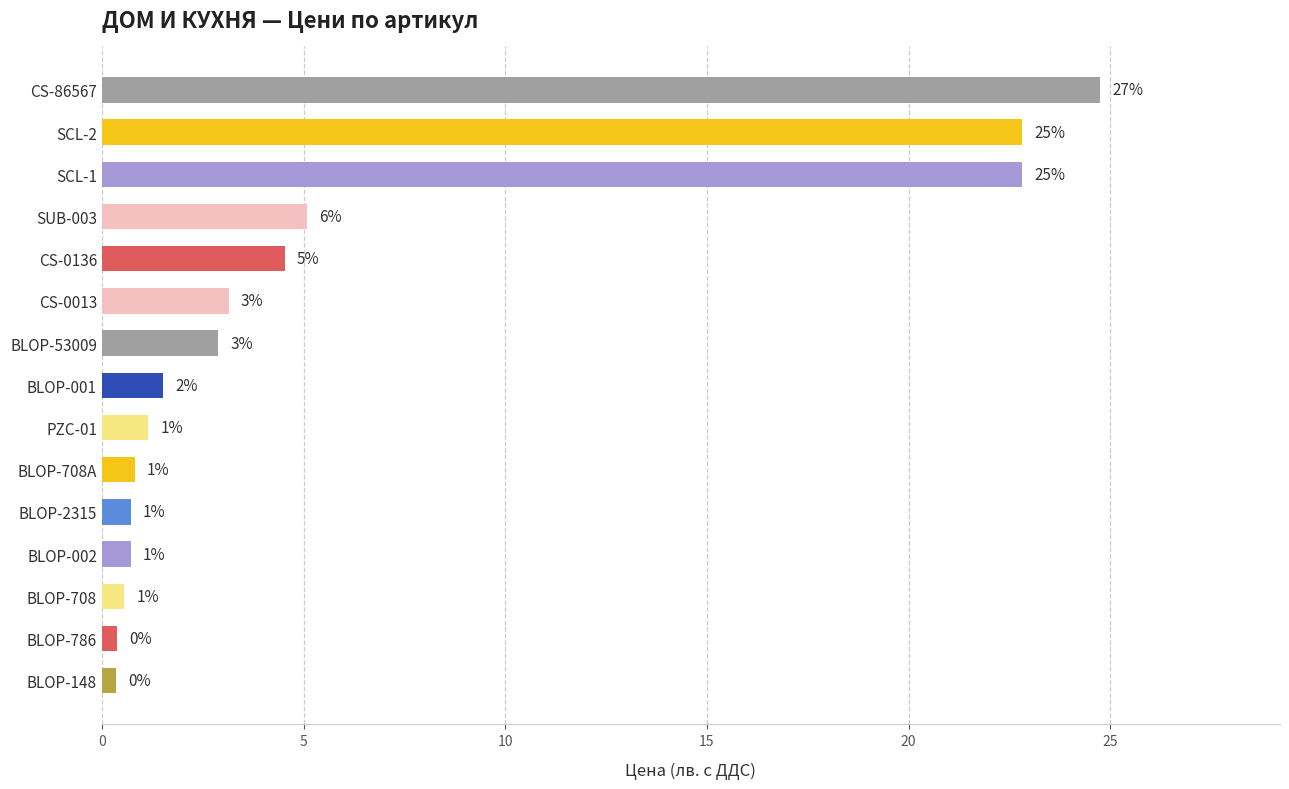

How many bars are there in total?

15